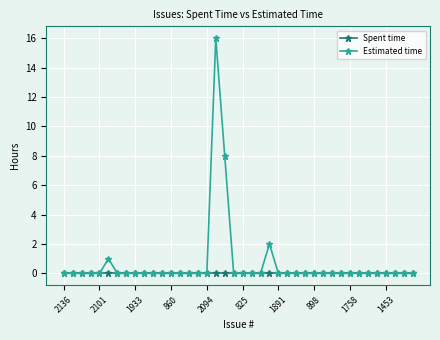

True or false: Estimated time has more than 2 points higher than both neighbors.

True